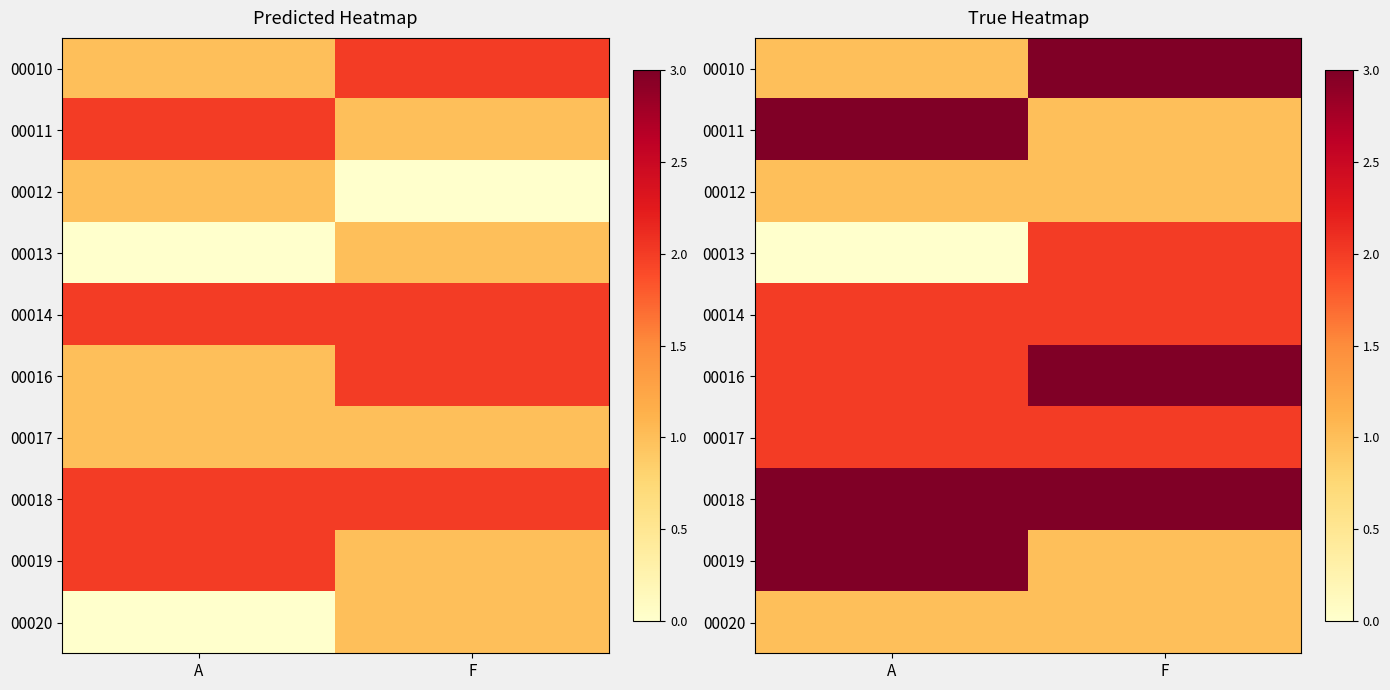

How many 00010 values are between 1 and 3?

2